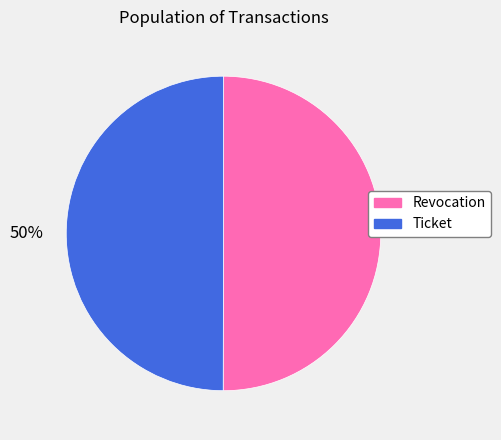

To the nearest percent, what portion does Revocation represent?

50%